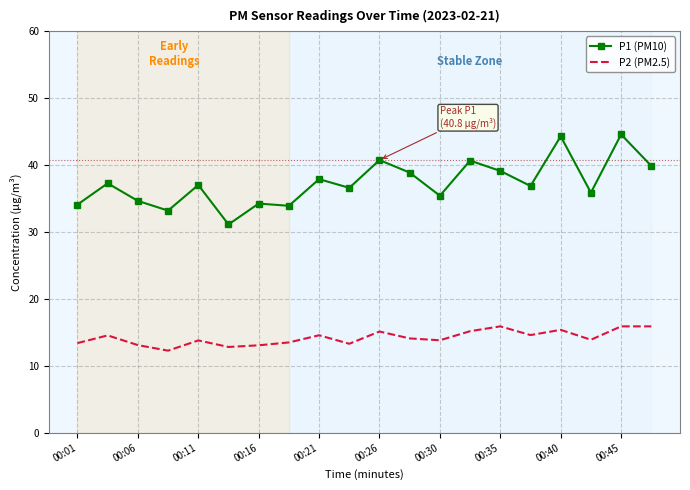

What is the average value of the P1 (PM10) series?

37.3